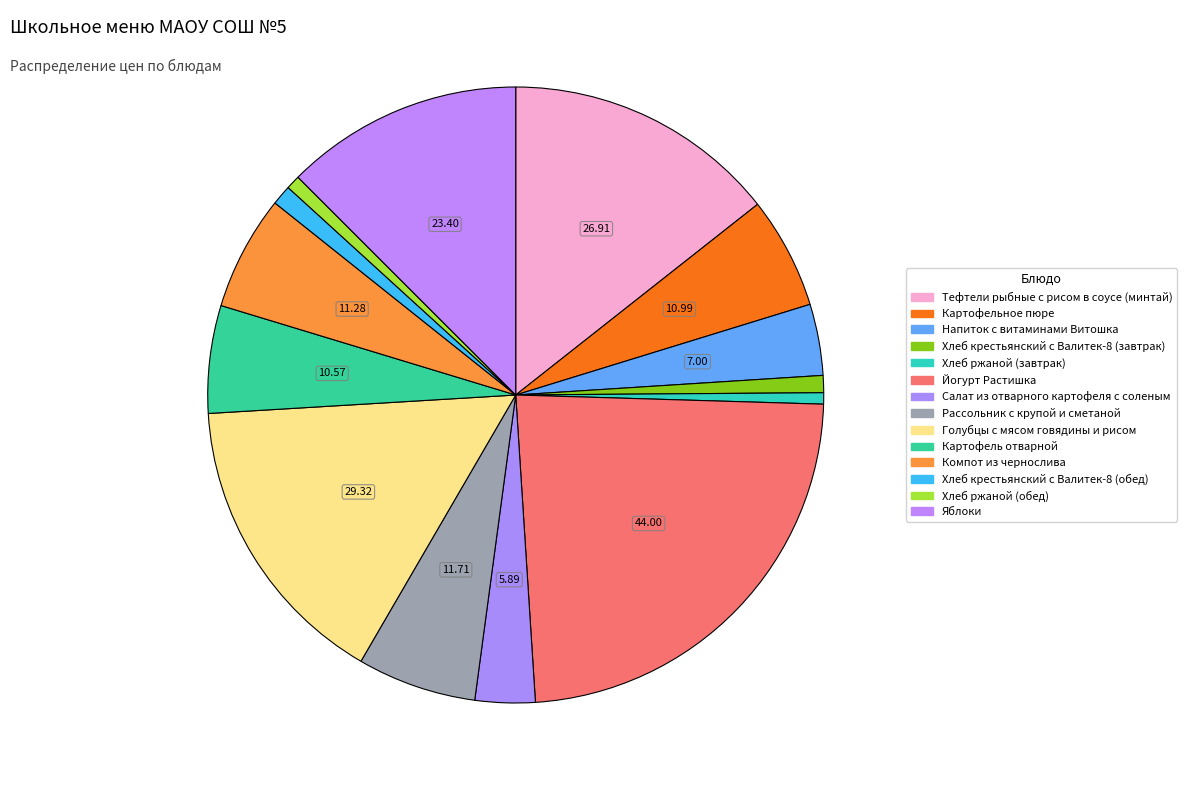

What is the total percentage of Хлеб крестьянский с Валитек-8 (завтрак) and Хлеб ржаной (завтрак)?

1.5%